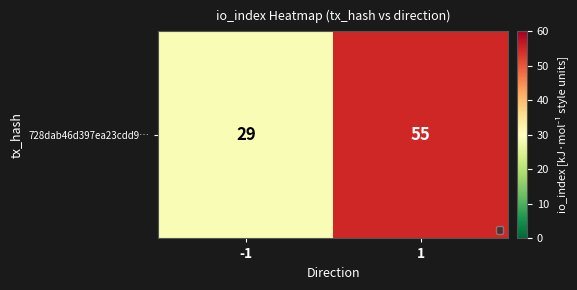

Is it true that the value at 1 is 55?

True